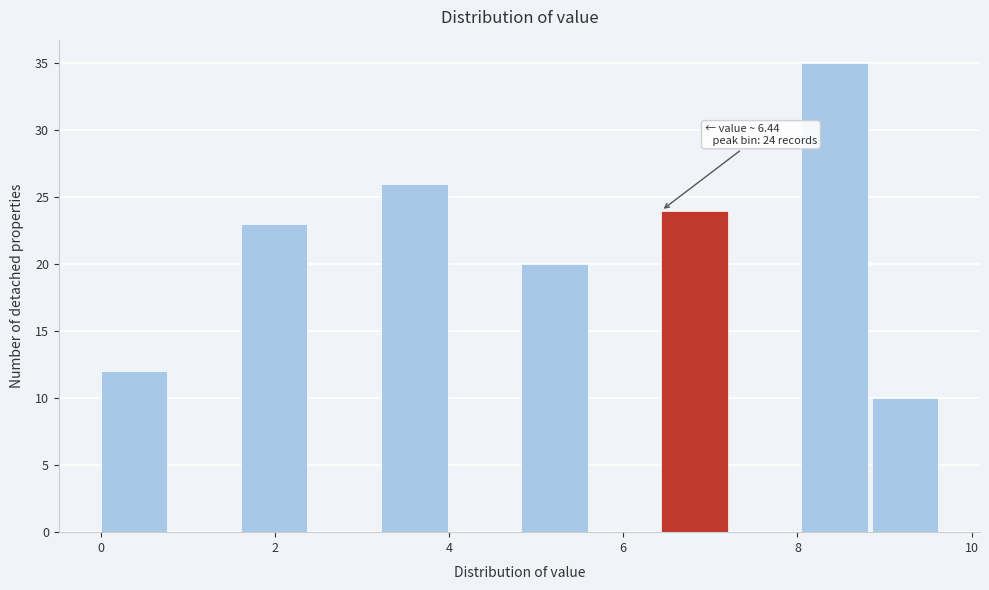

Which range on the x-axis has the tallest bar?

8.0 to 8.8